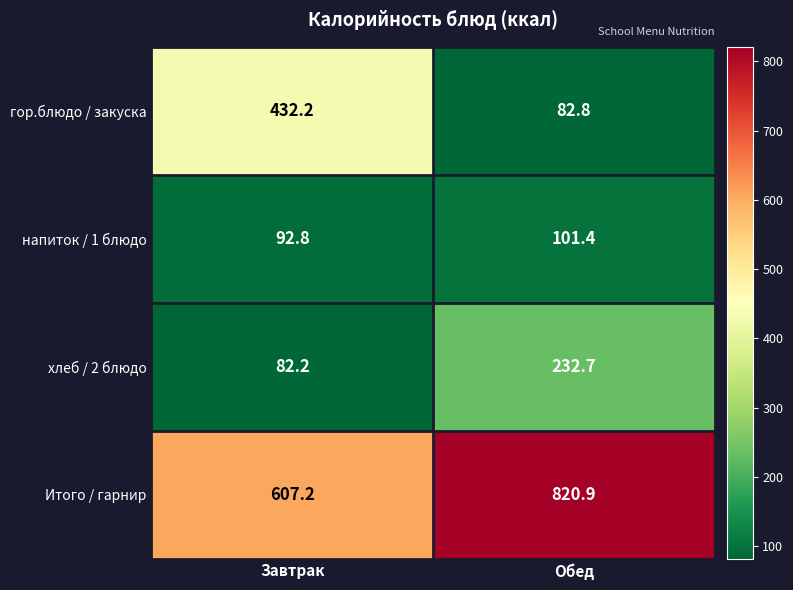

Rank the series at Обед from lowest to highest value.

гор.блюдо / закуска, напиток / 1 блюдо, хлеб / 2 блюдо, Итого / гарнир